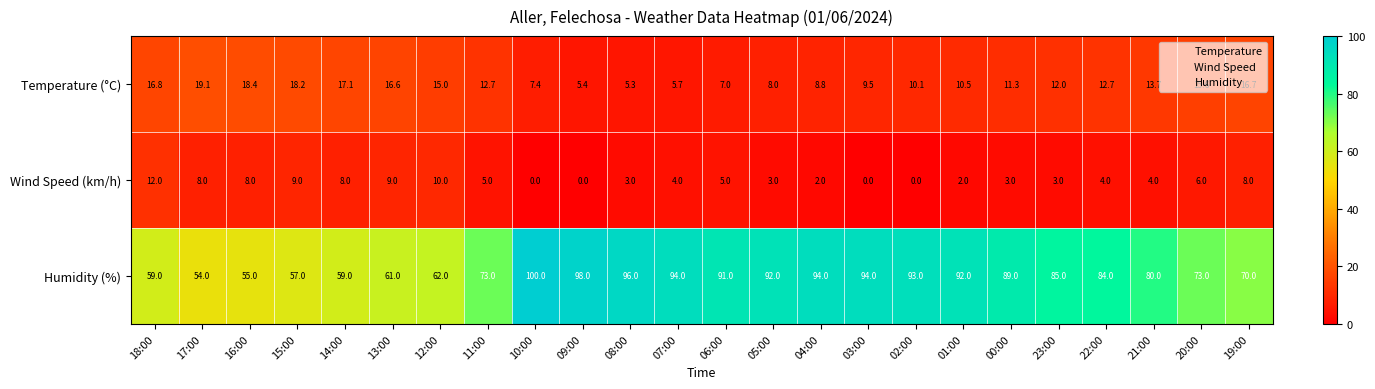

At 21:00, list the series in order from smallest to largest.

Wind Speed (km/h), Temperature (°C), Humidity (%)